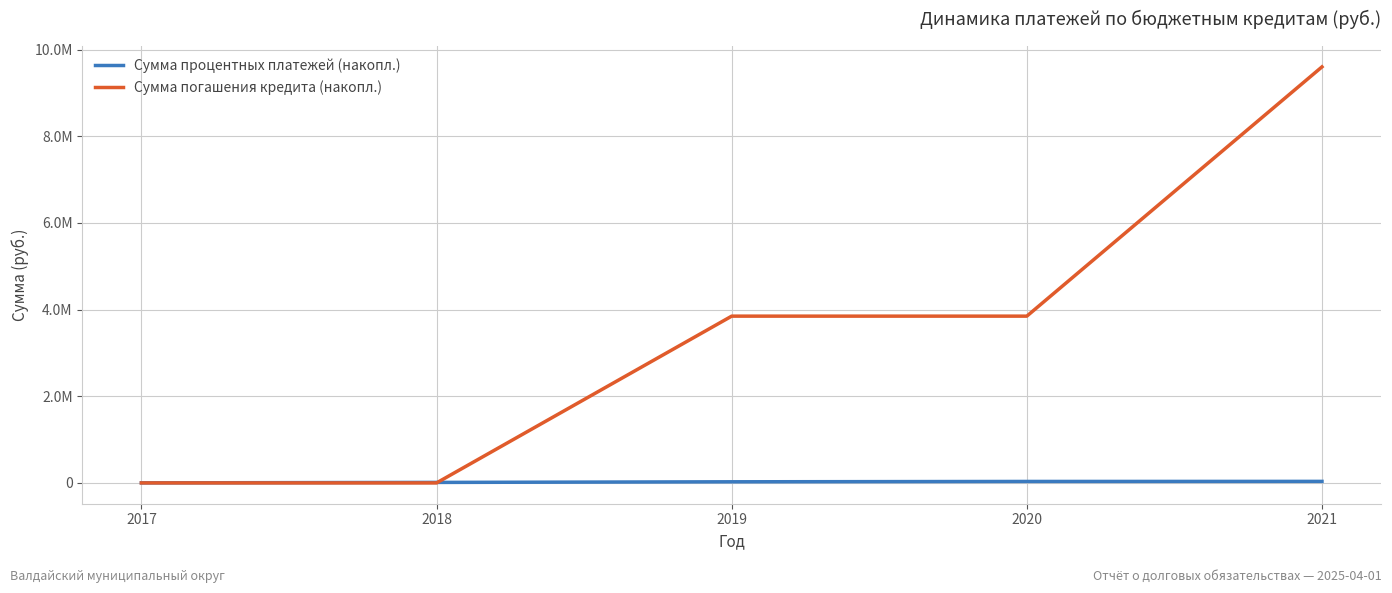

Does the chart display data point markers on the line(s)?

No